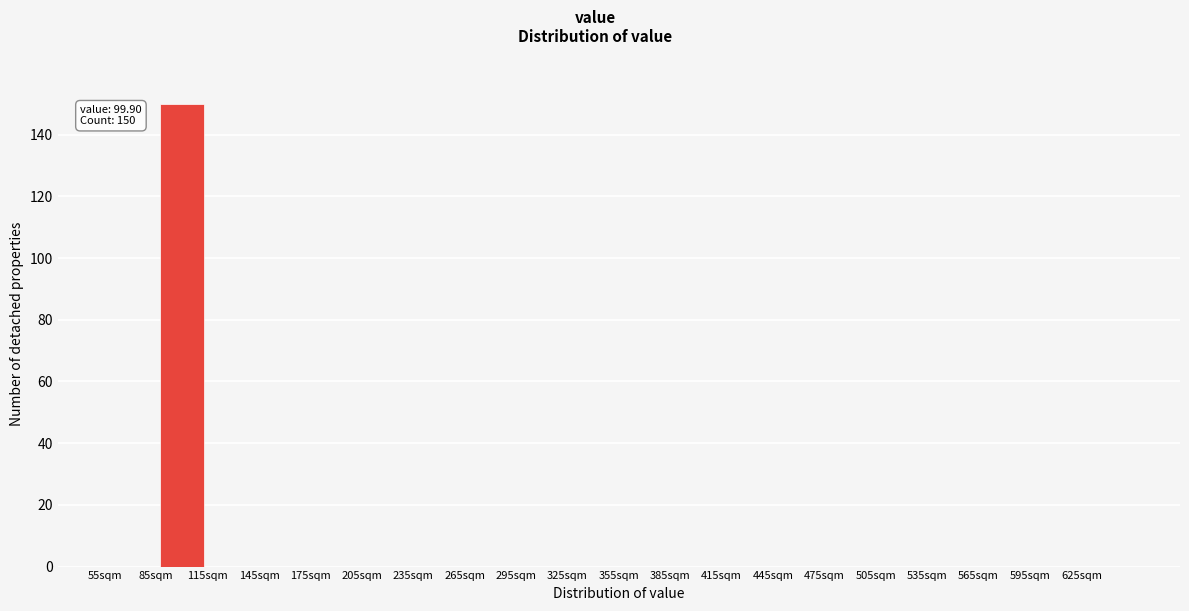

Which range on the x-axis has the tallest bar?

85 to 115